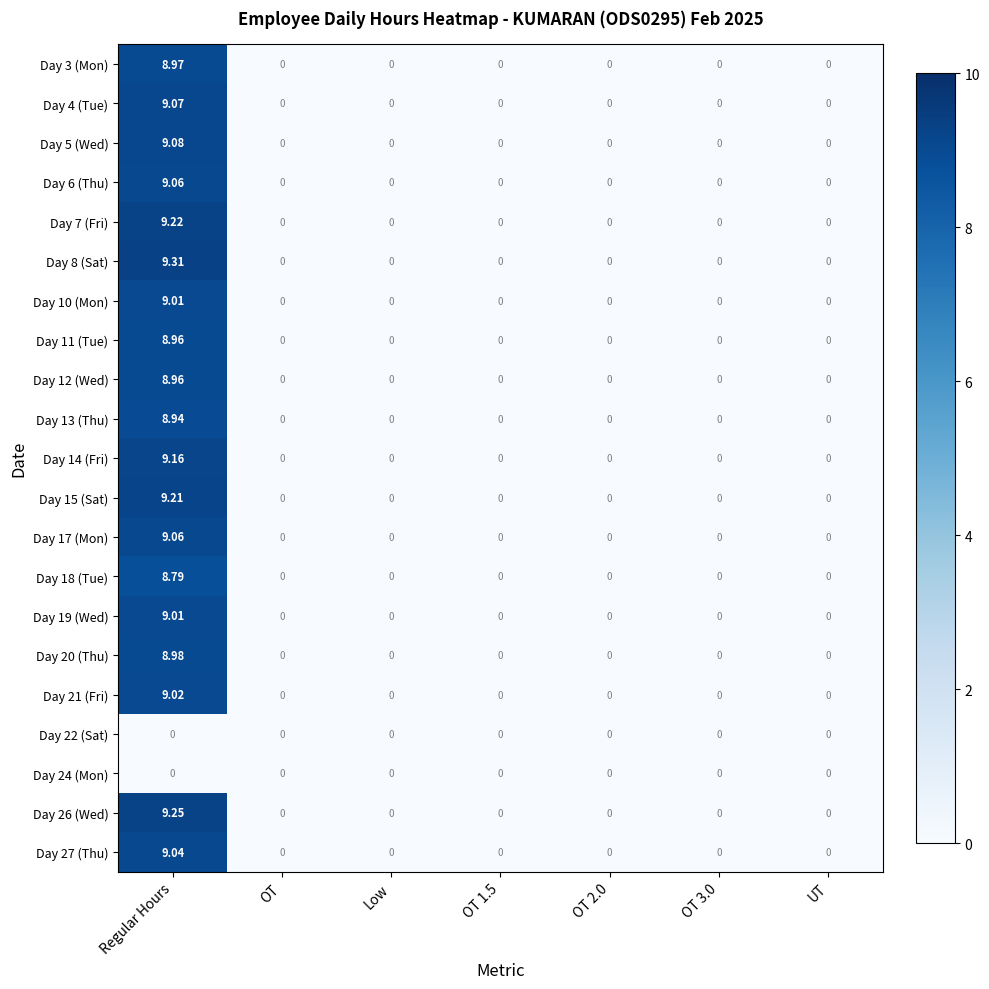

At which label does Day 19 (Wed) reach its peak?

Regular Hours